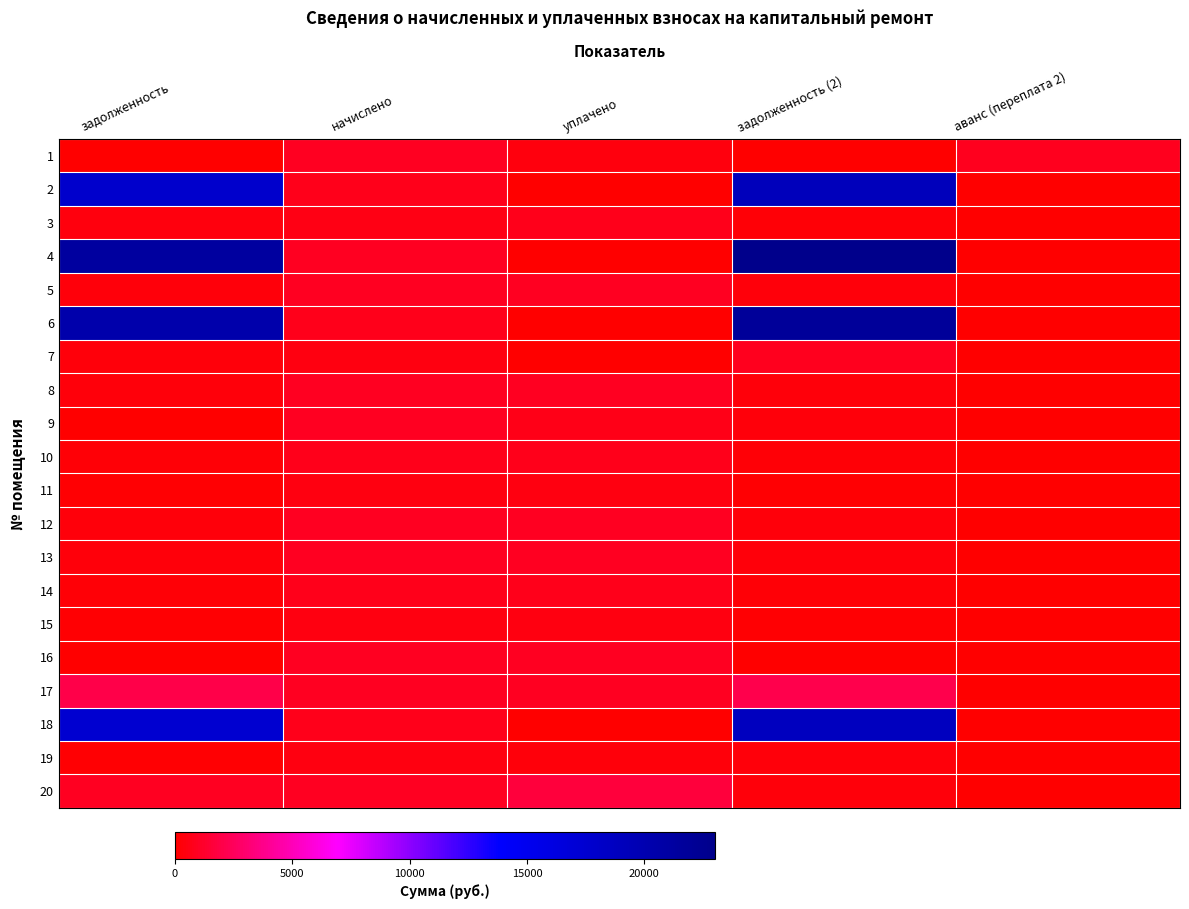

Rank the series by their maximum value, from lowest to highest.

11, 19, 15, 3, 10, 14, 7, 9, 16, 12, 13, 1, 5, 8, 20, 17, 18, 2, 6, 4